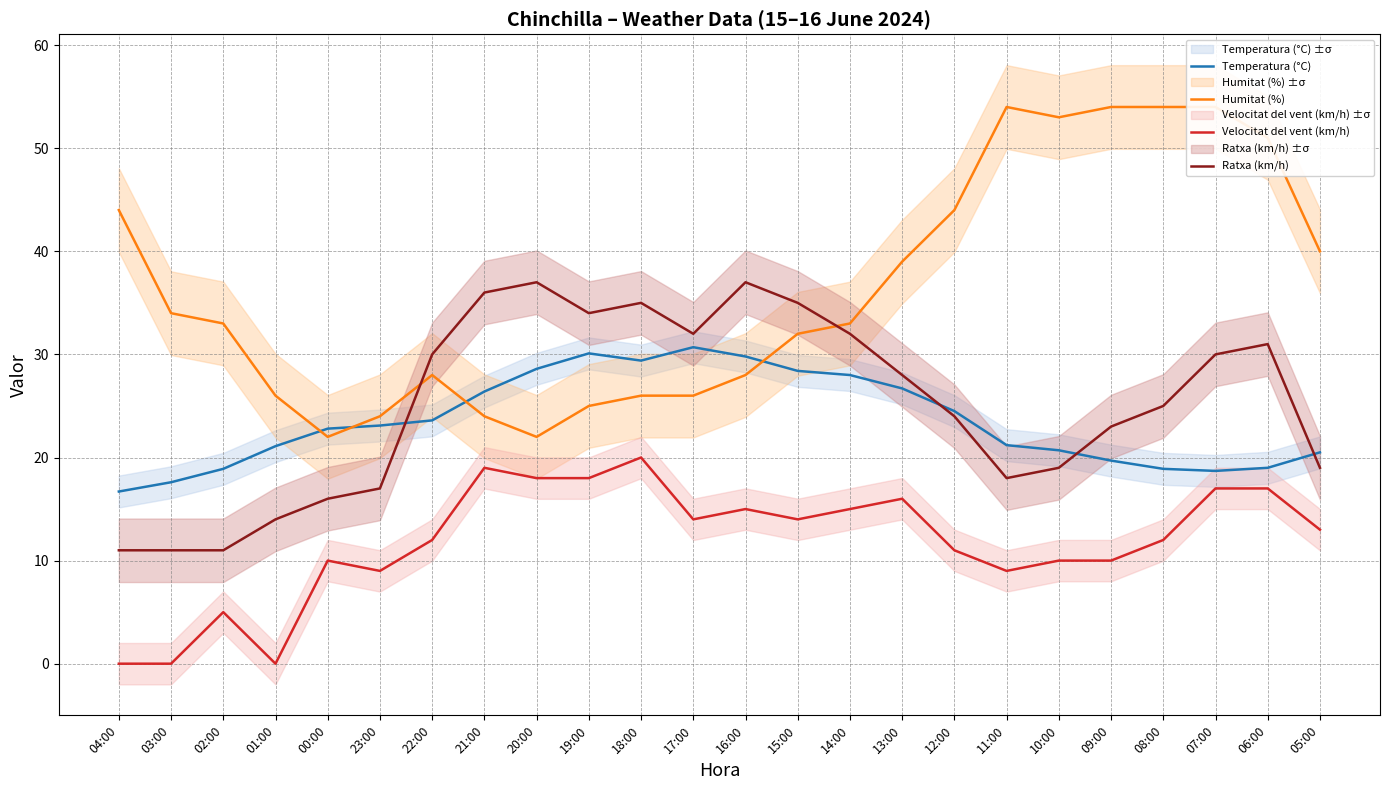

Between 21:00 and 16:00, which series saw the biggest shift?

Humitat (%)